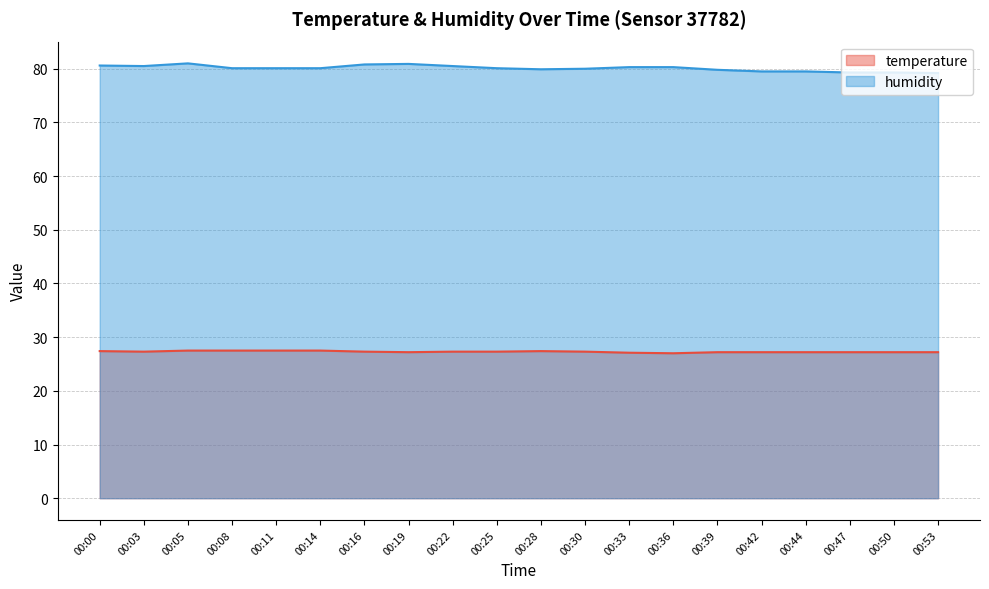

Rank the series by their average value, from lowest to highest.

temperature, humidity